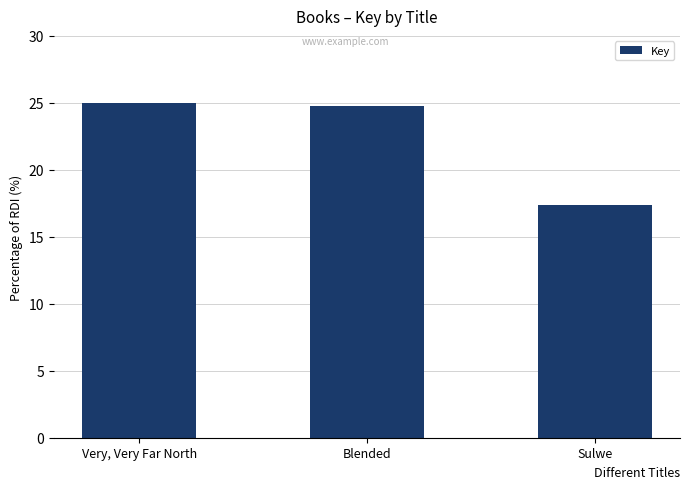

What value does the data have at Blended?

24.7